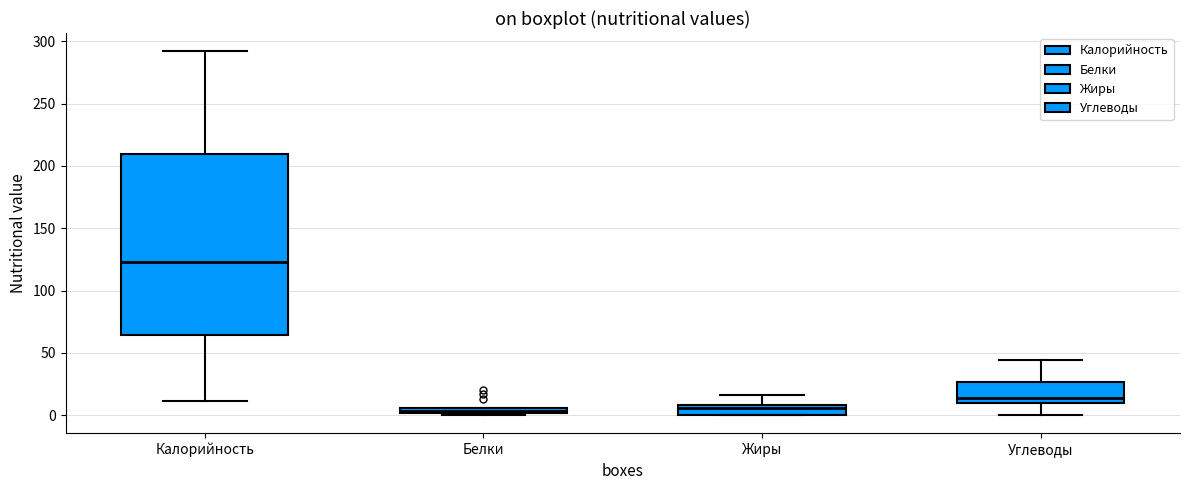

Where is the upper edge of the box for Белки on the y-axis? The values are not printed on the chart, so give them approximately, as read against the axis.

5